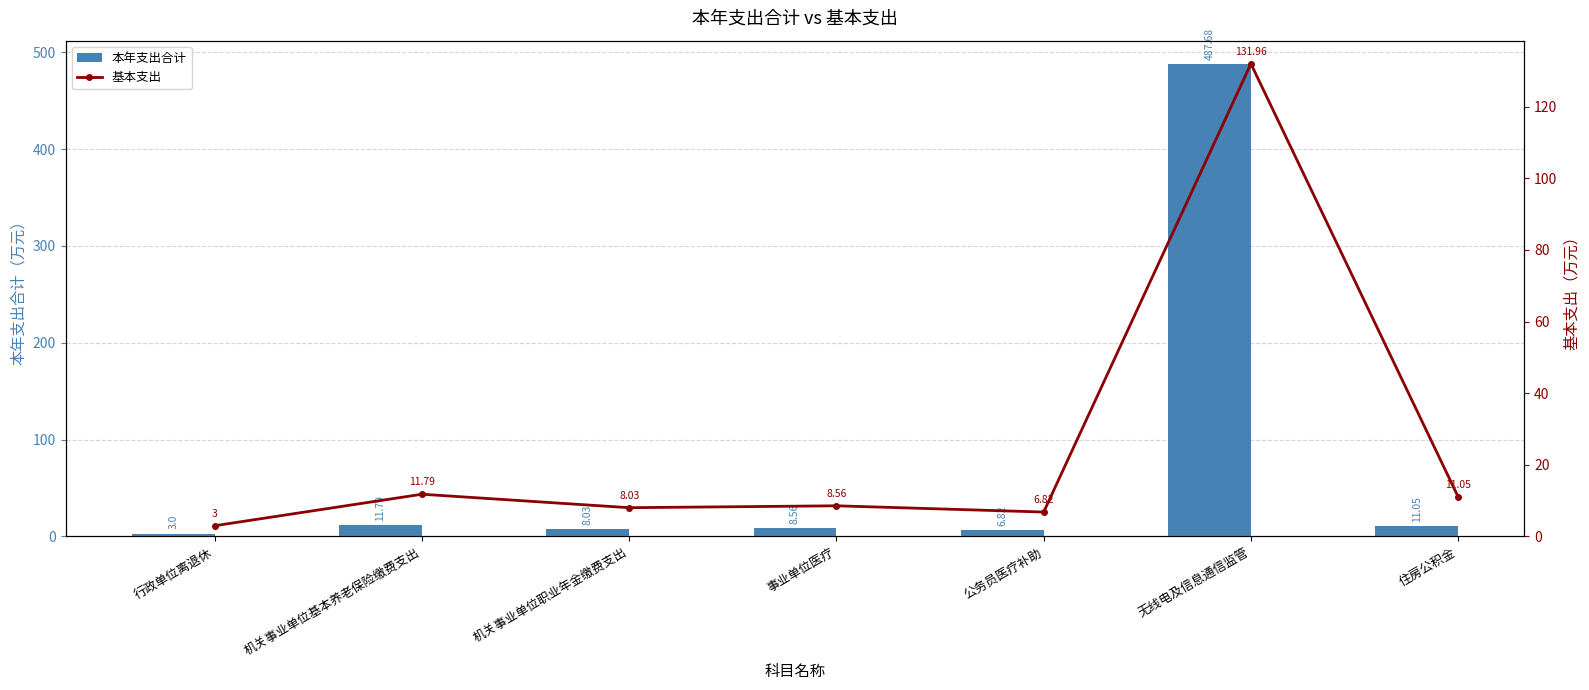

Rank the series by their average value, from highest to lowest.

本年支出合计, 基本支出